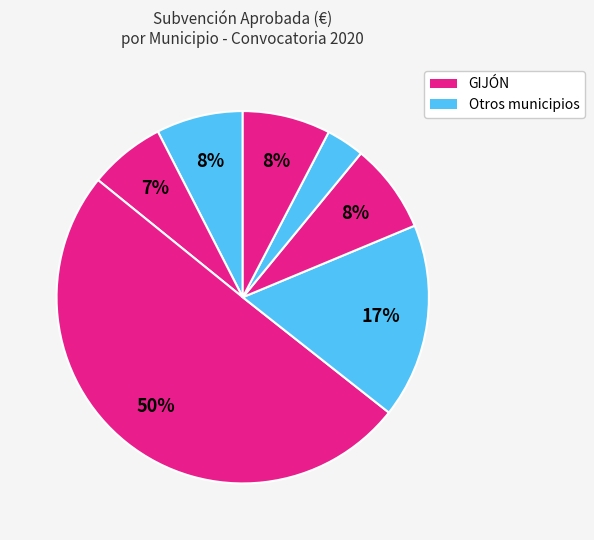

How many slices are in this pie chart?

7